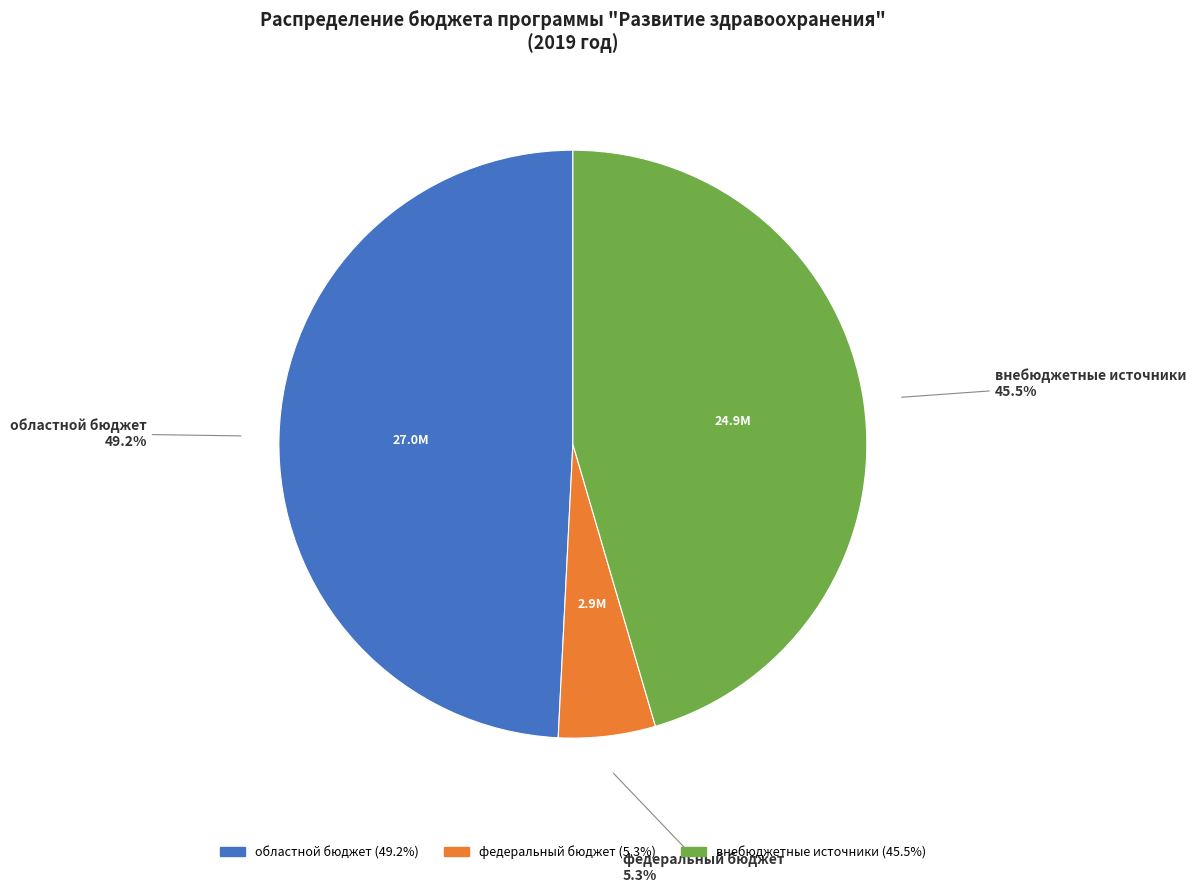

True or false: федеральный бюджет accounts for 16% of the total.

False